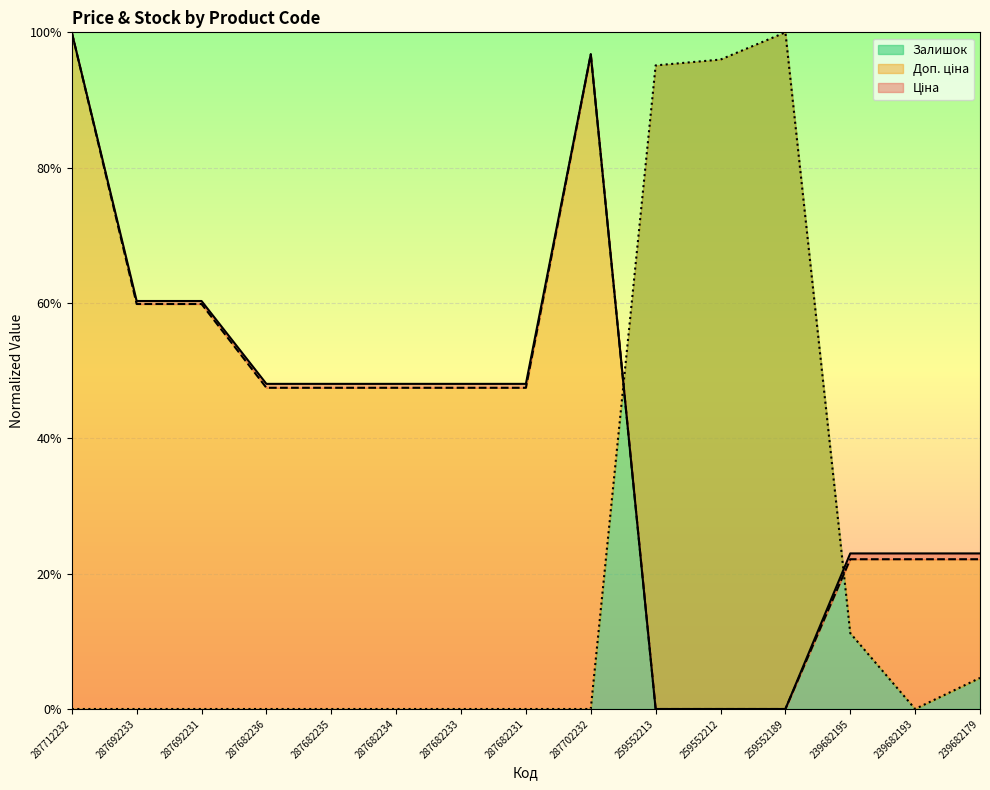

How many categories are shown in the chart?

15